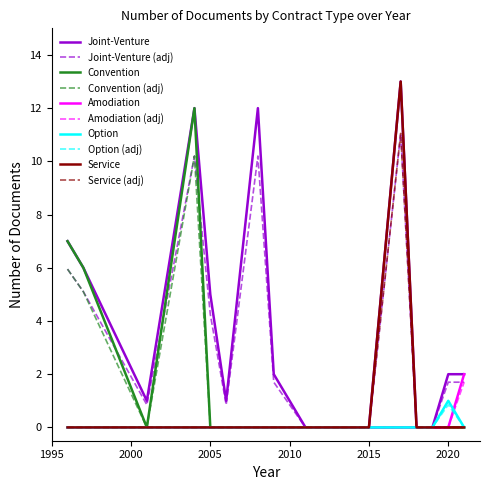

What are all the series names shown in the legend?

Joint-Venture, Joint-Venture (adj), Convention, Convention (adj), Amodiation, Amodiation (adj), Option, Option (adj), Service, Service (adj)